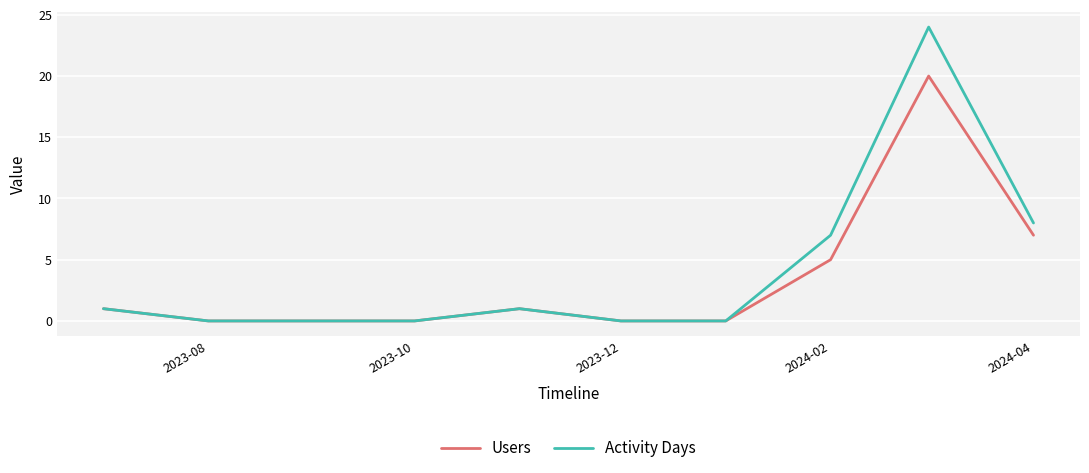

What is the greatest value displayed?

24